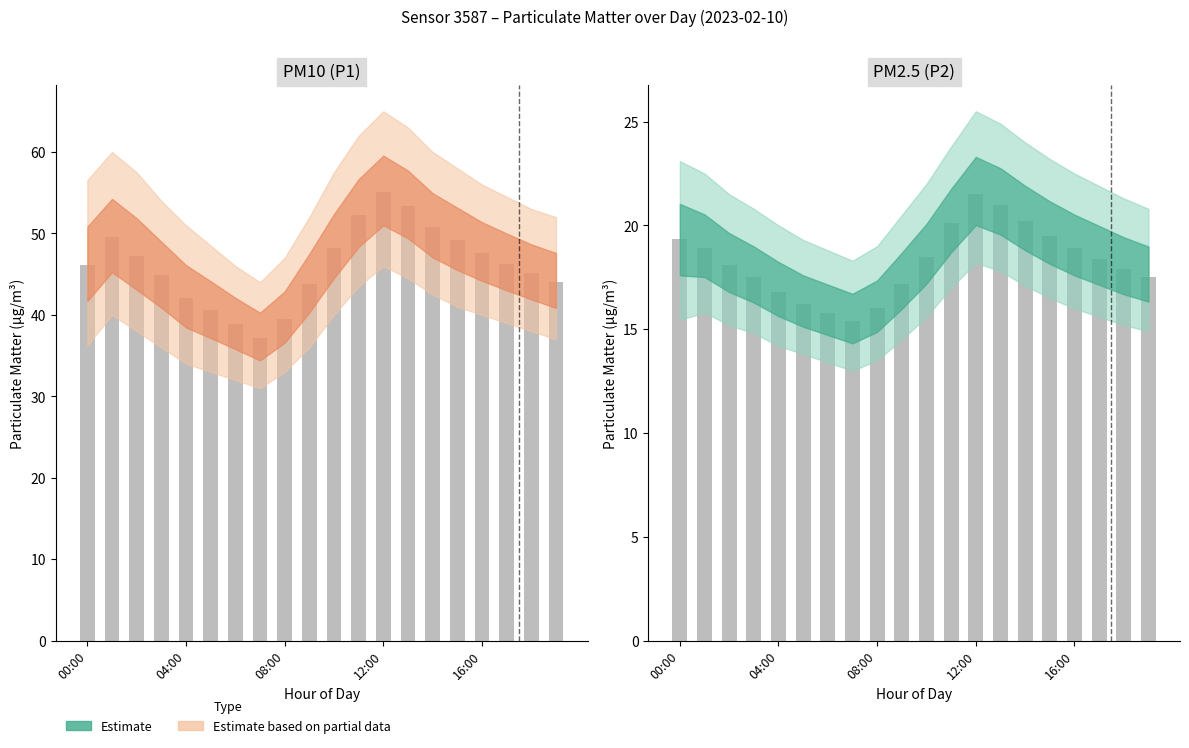

What is the total value across all series at 13:00?

224.6